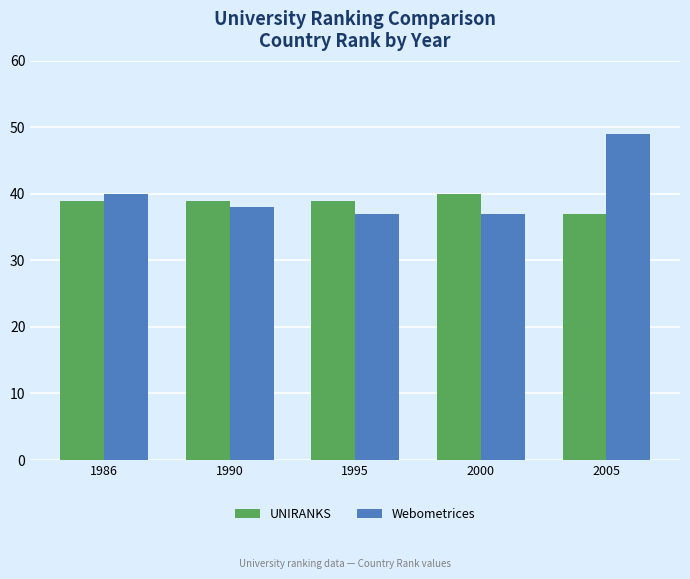

What is the approximate value of UNIRANKS at 2005?

37